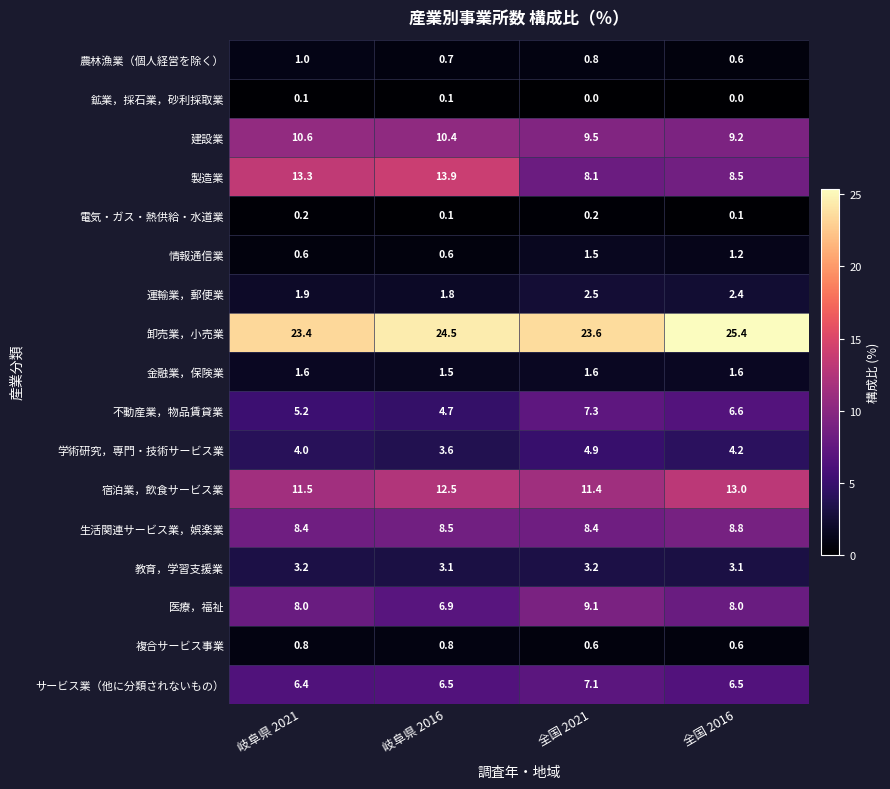

The 不動産業，物品賃貸業 series shows 5.2 at 岐阜県 2021. True or false?

True